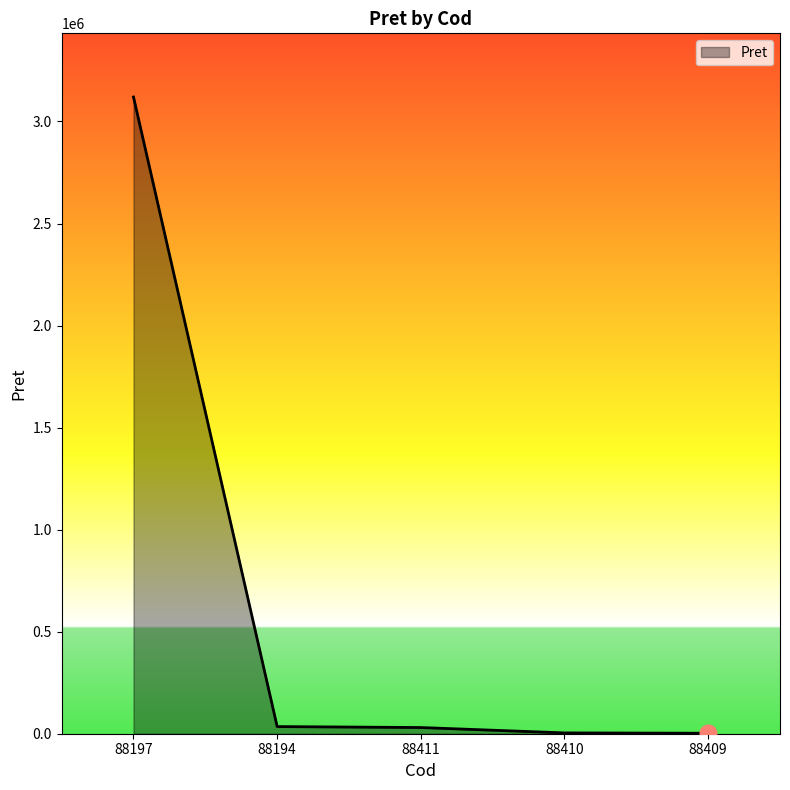

What is the sum of the values at 88409 and 88194?

37347.2